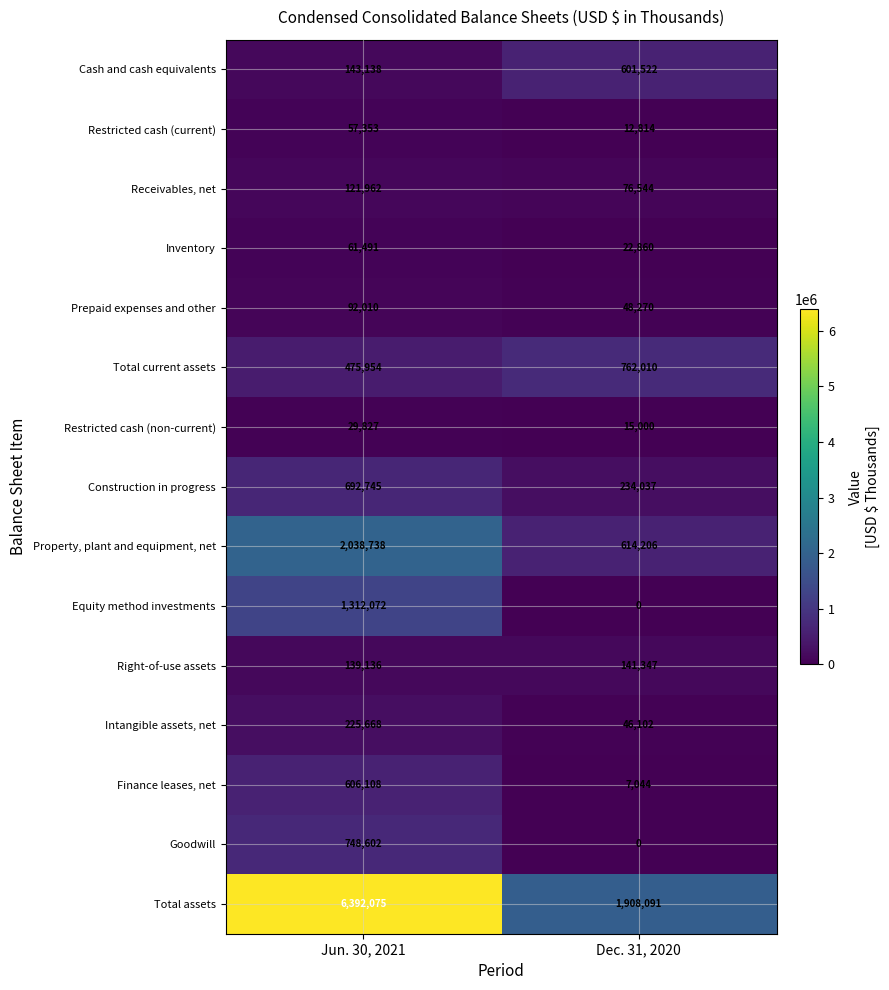

Between Jun. 30, 2021 and Dec. 31, 2020, which series saw the biggest shift?

Total assets